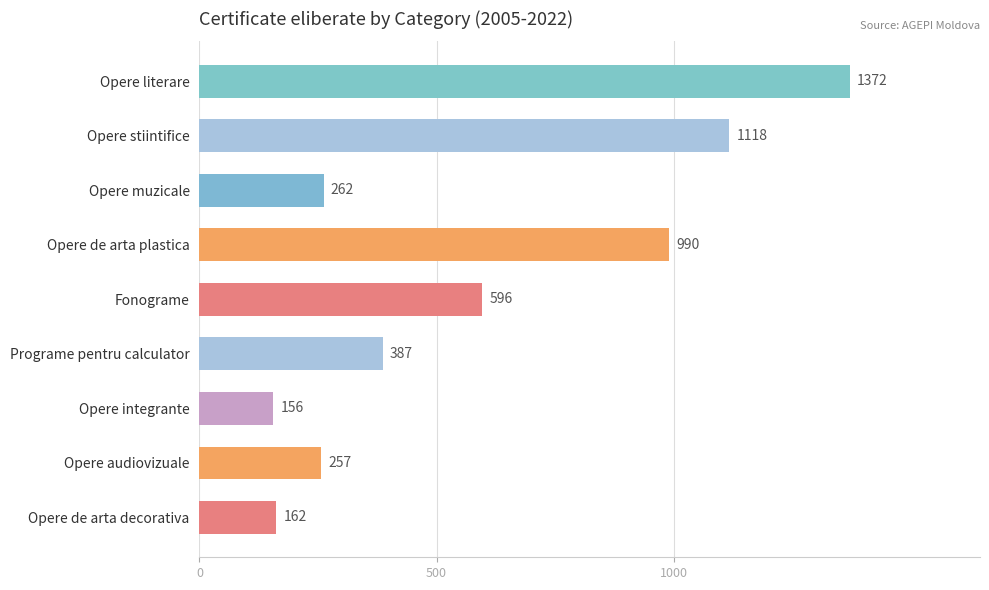

Between Opere de arta decorativa and Opere muzicale, which is larger?

Opere muzicale